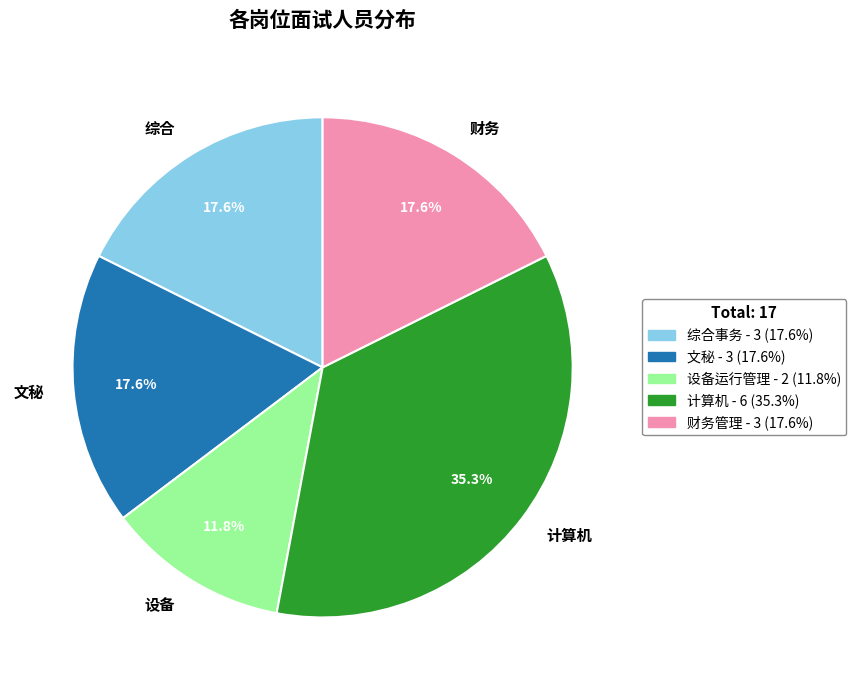

Approximately how many times larger is the value at 财务 compared to 计算机?

0.5